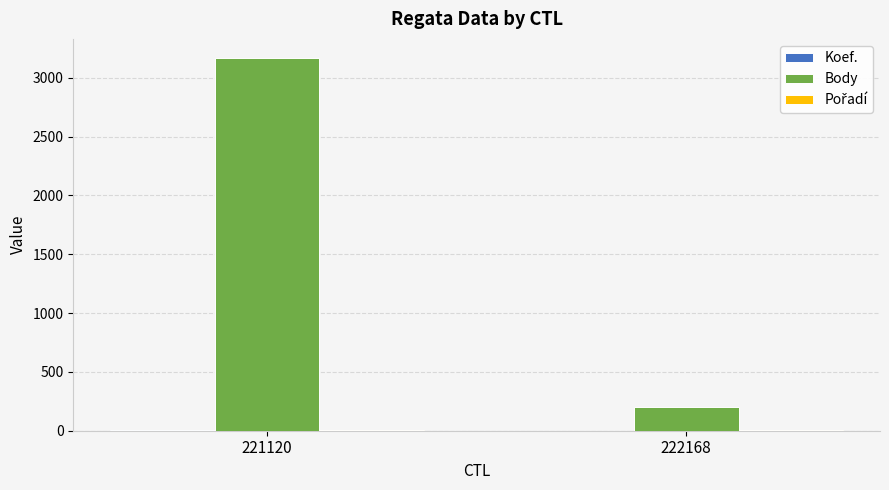

At which category is the sum across all series the highest?

221120